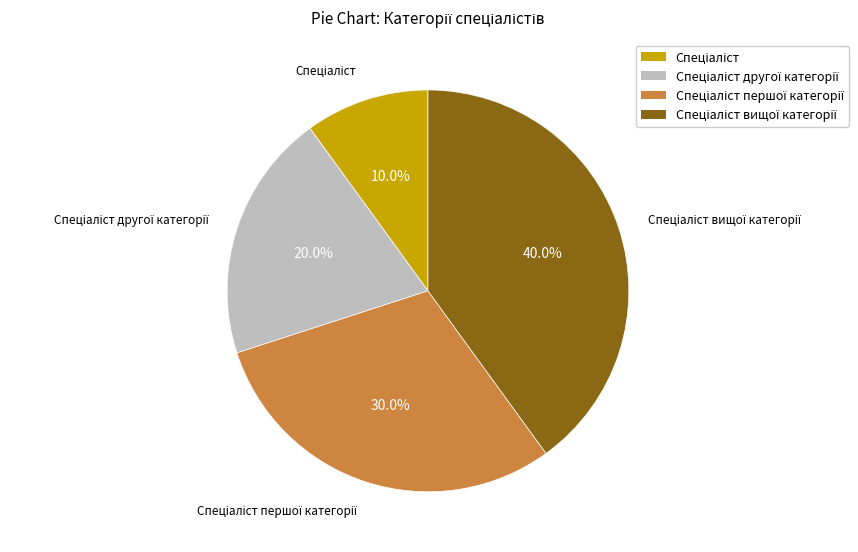

To the nearest percent, what is the average slice percentage?

25%